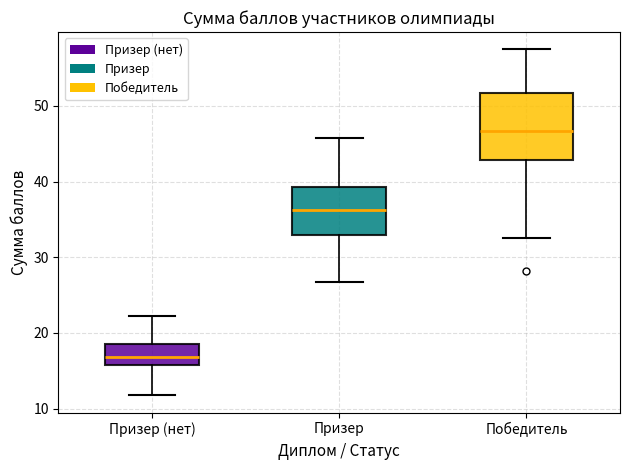

Reading left to right, read every box against the y-axis: the position of its median line, the range the box covers, and the ends of its whiskers. The values are not printed on the chart, so give them approximately, as read against the axis.

Призер (нет): median 17, box 16 to 19, whiskers 12 to 22
Призер: median 36, box 33 to 39, whiskers 27 to 46
Победитель: median 47, box 43 to 52, whiskers 33 to 57